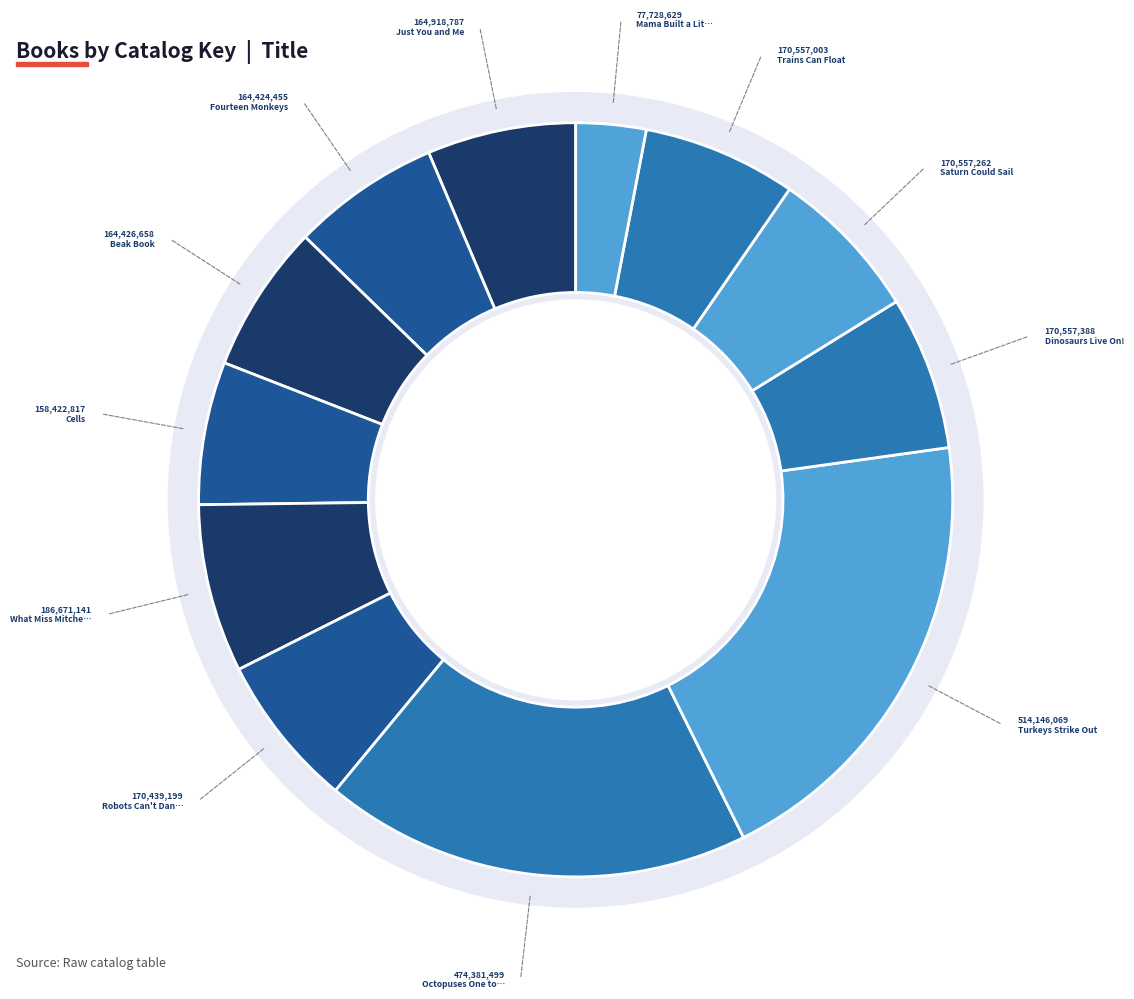

Which slice is the smallest?

Mama Built a Little Nest